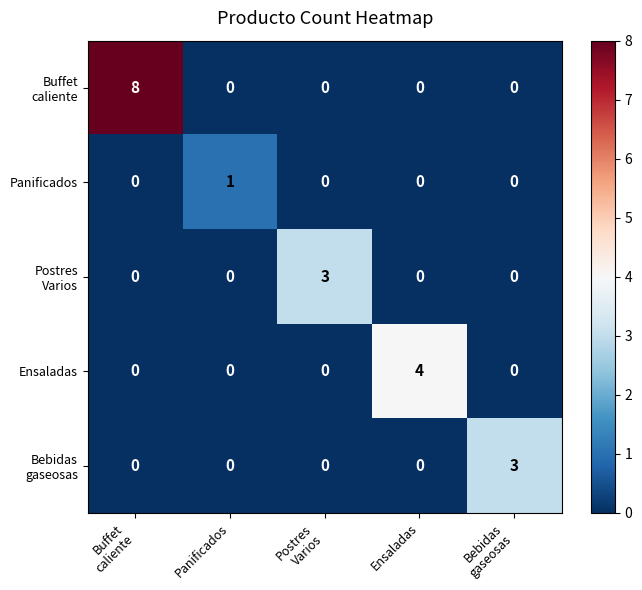

Read the Ensaladas value at Ensaladas.

4